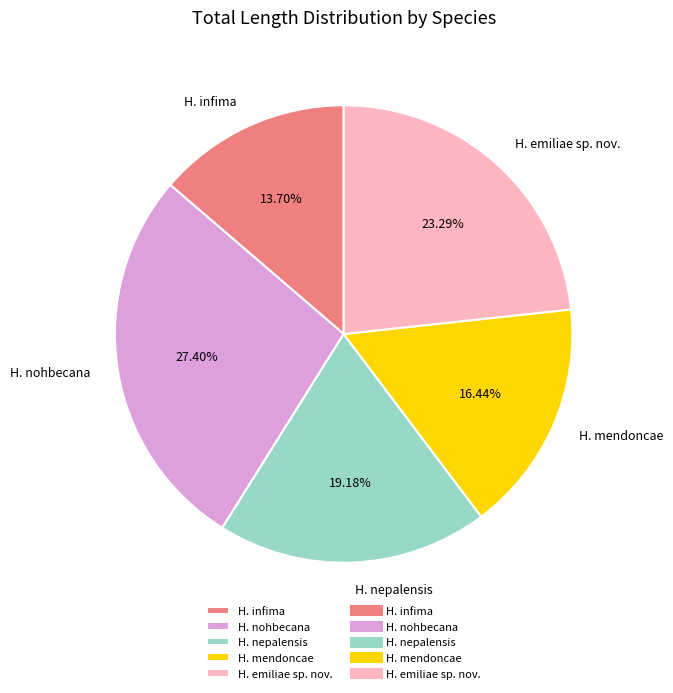

What is the ratio of the value at H. nohbecana to the value at H. infima?

2.0